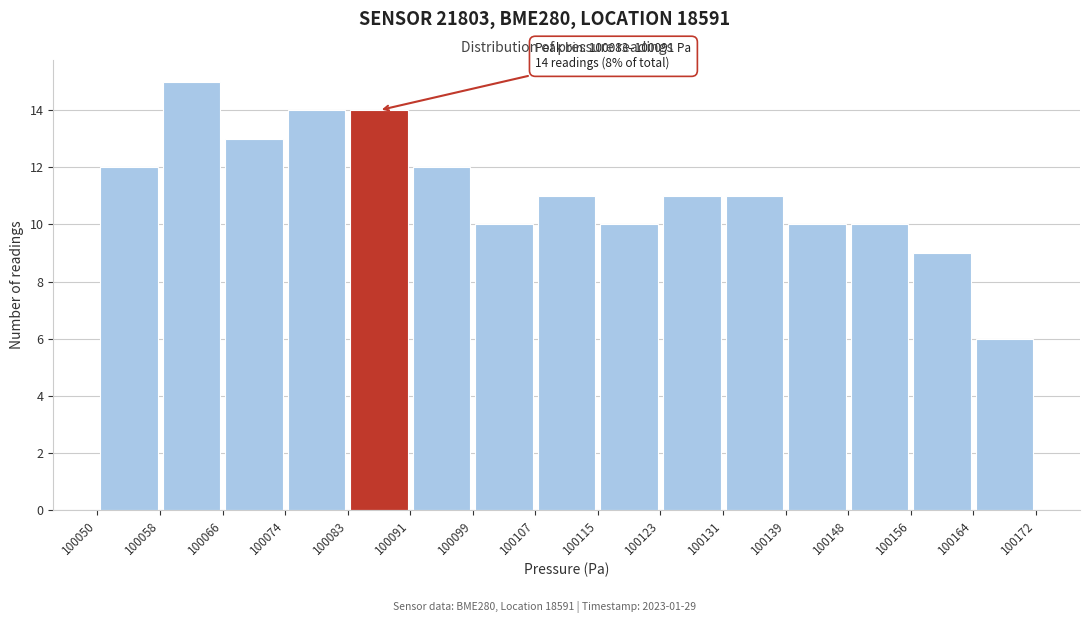

Over which range of the x-axis is the bar tallest?

100058 to 100066